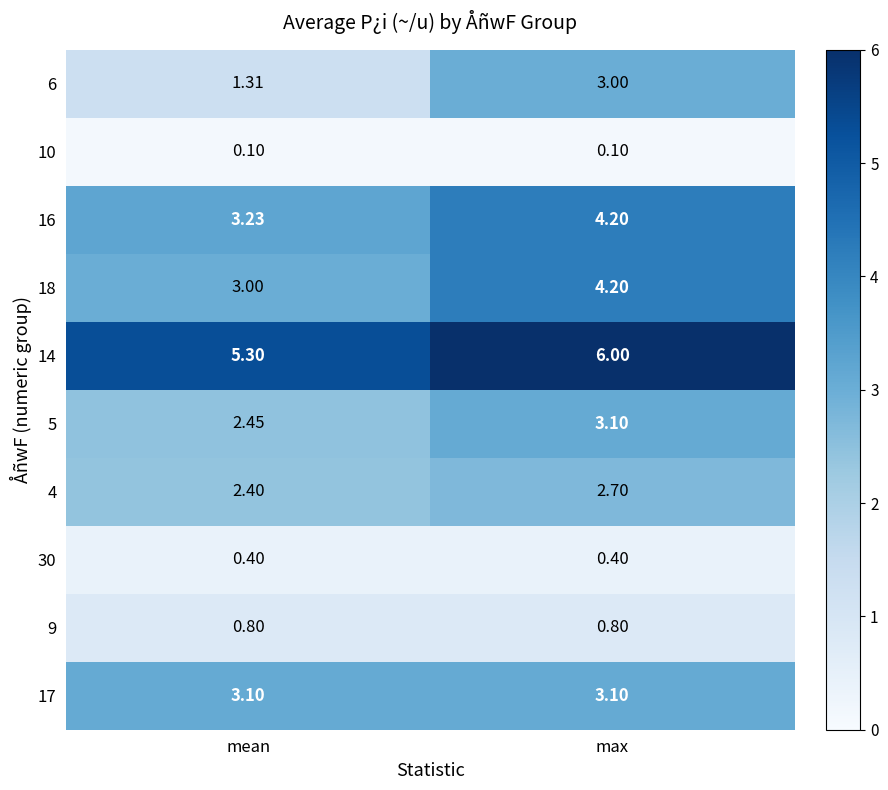

At which category does the chart reach its peak across all series?

max